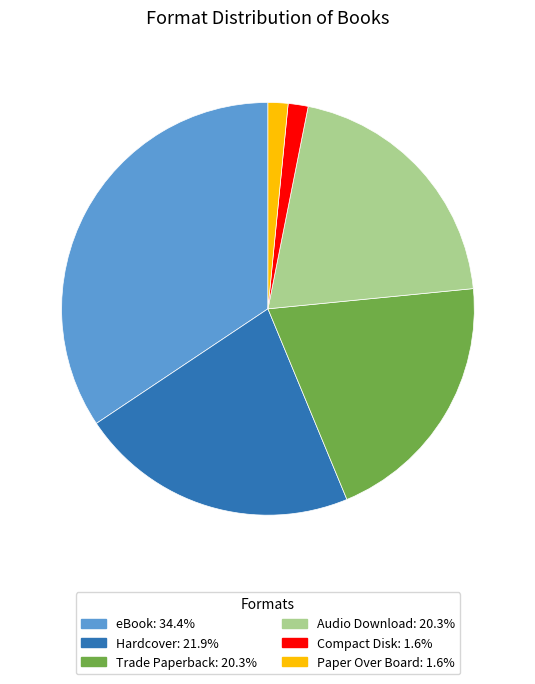

Is it true that Compact Disk is 16% of the pie?

False